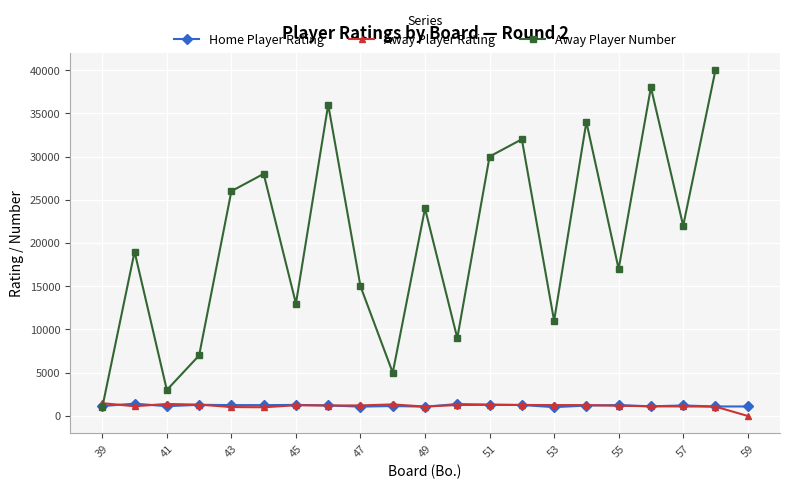

How many distinct data groups are displayed?

3